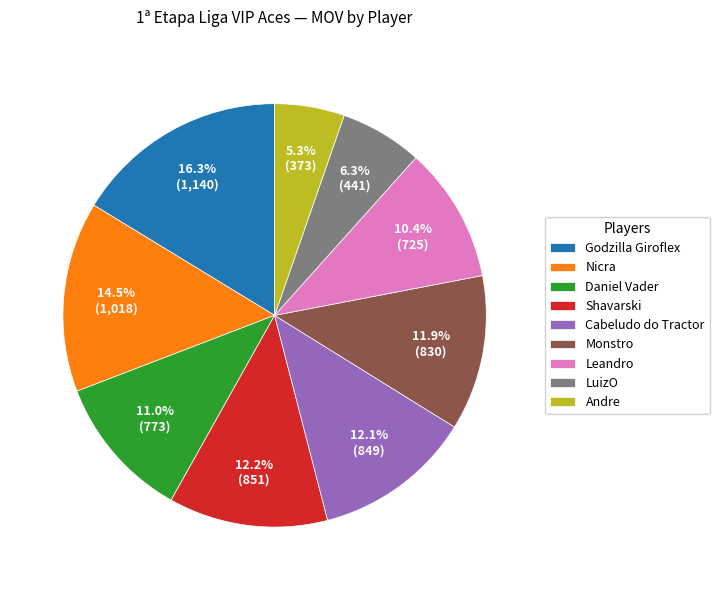

To the nearest percent, what is the difference between the largest and smallest slice percentages?

11%